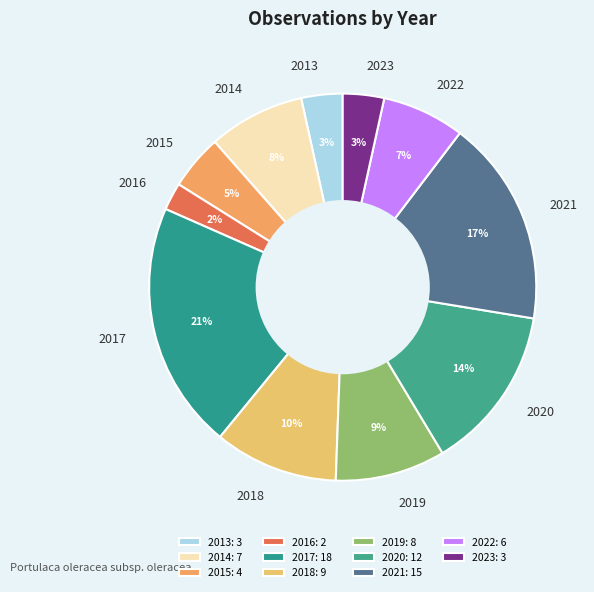

Is there a majority slice in this chart?

No